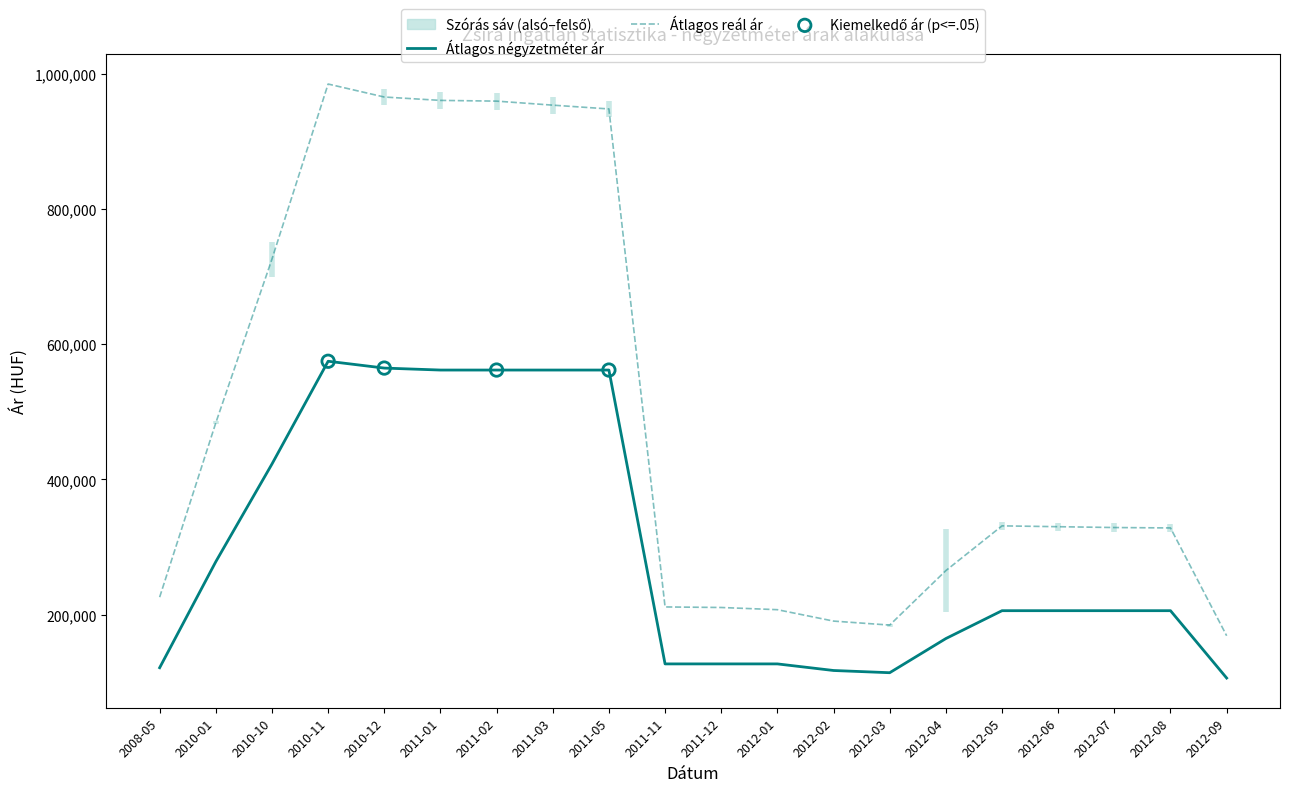

Which series has the widest spread of Y values?

Szórás alsó határ